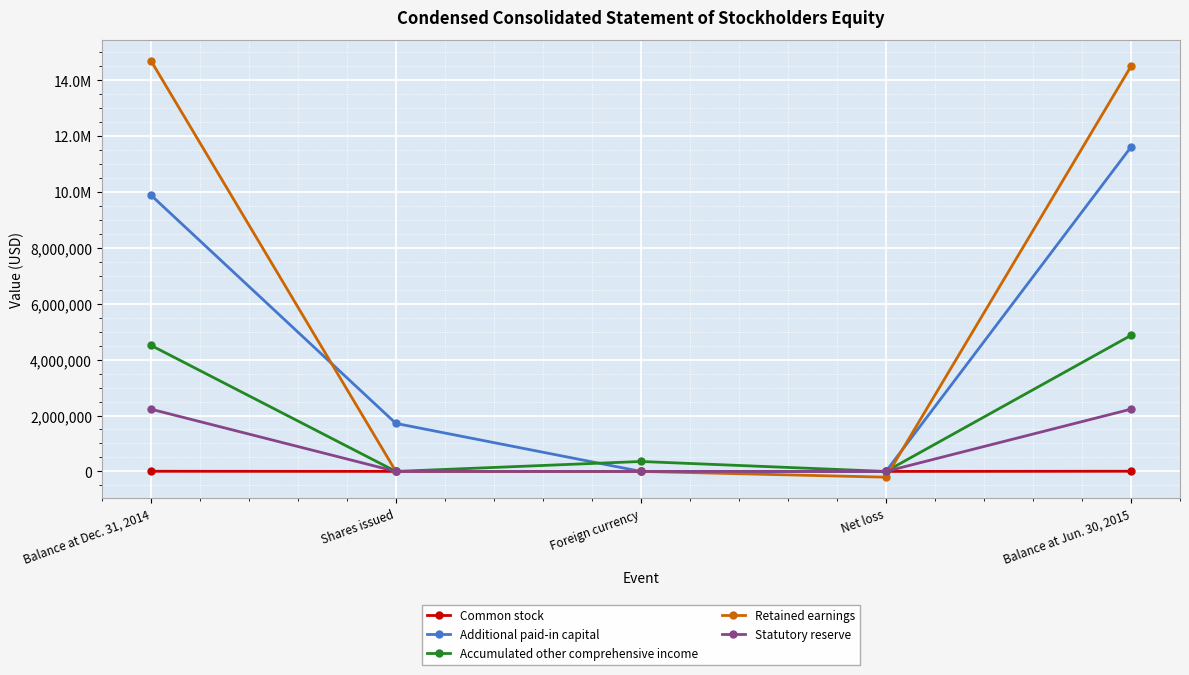

Is it true that Statutory reserve equals 0 at Foreign currency?

True